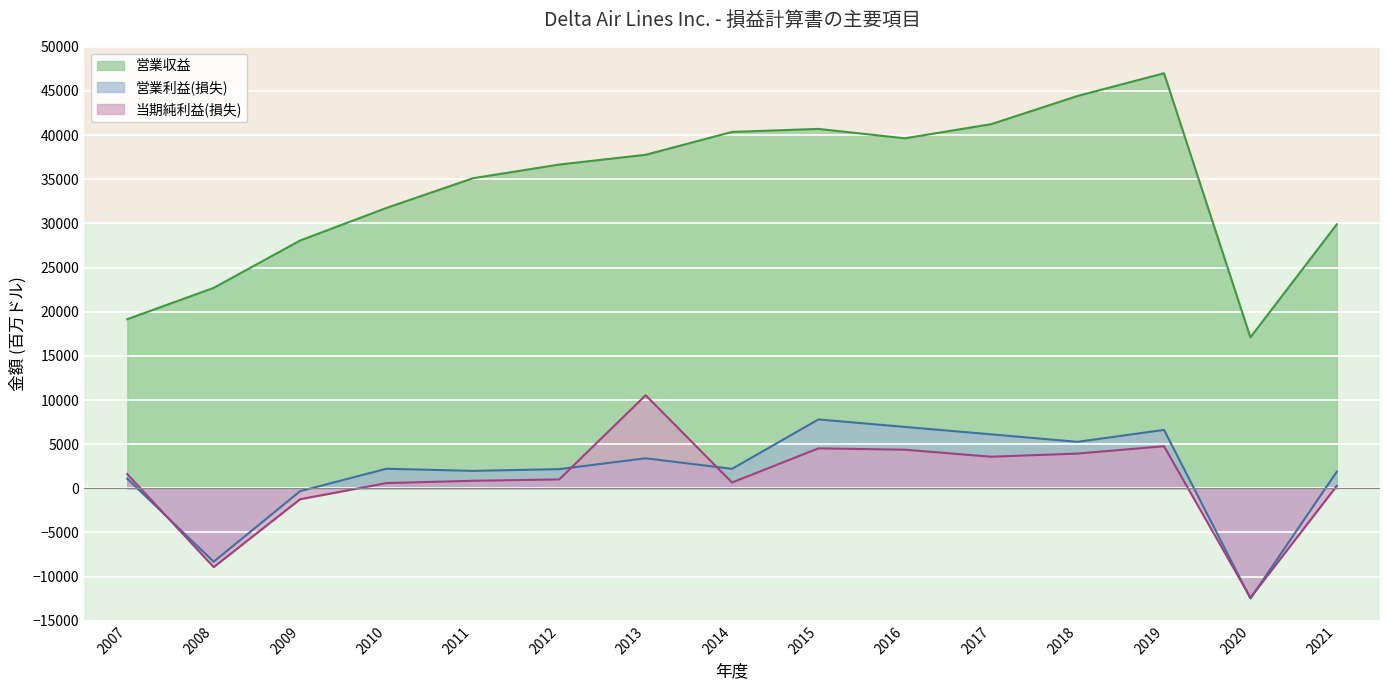

The 営業収益 series shows 17201 at 2014. True or false?

False